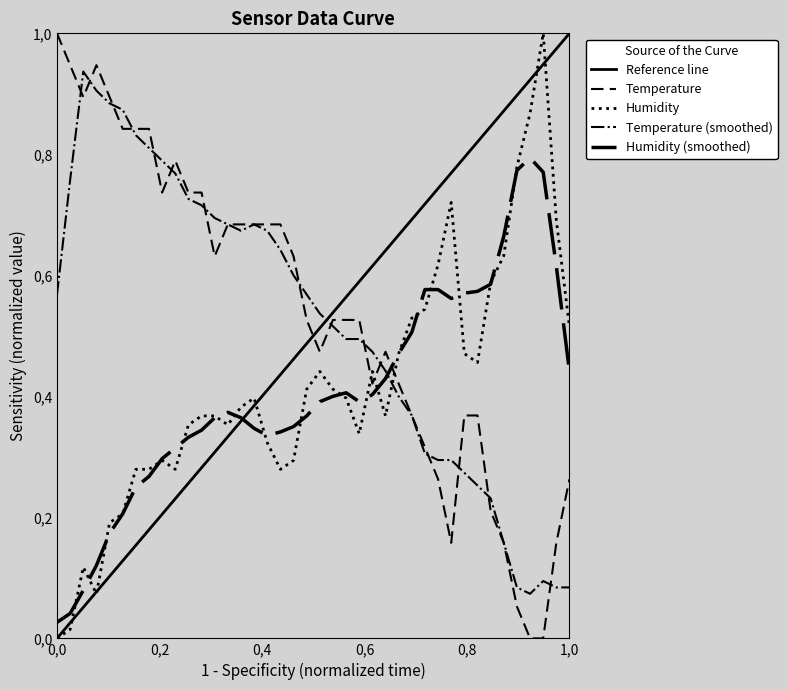

What is the sum of all humidity values?

16.5